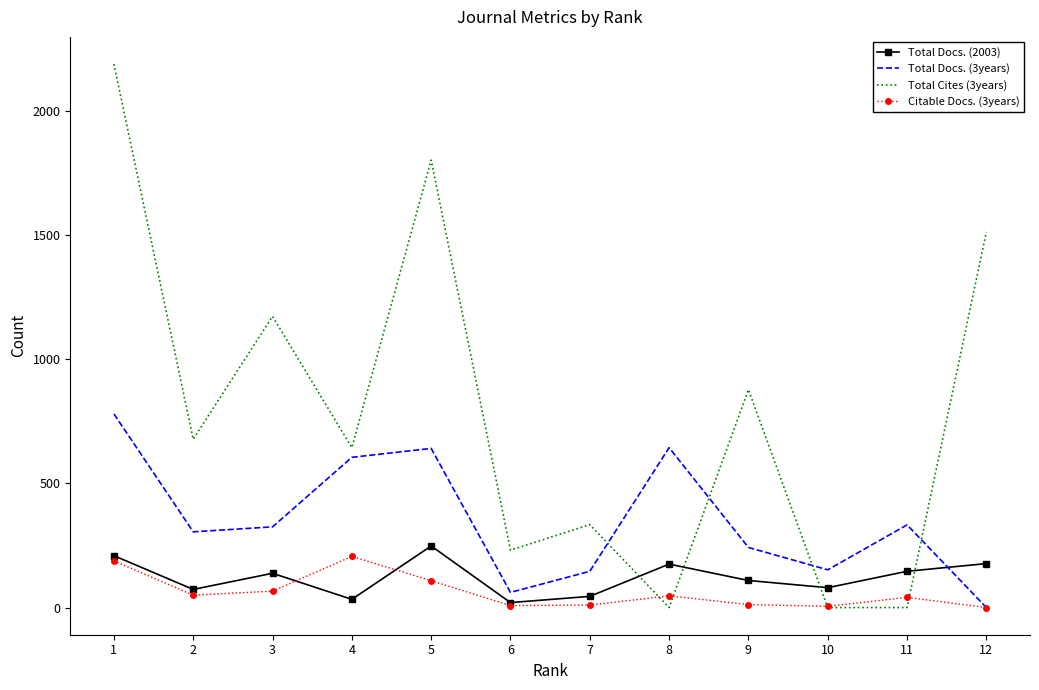

The value of Citable Docs. (3years) at 4 is 313. True or false?

False